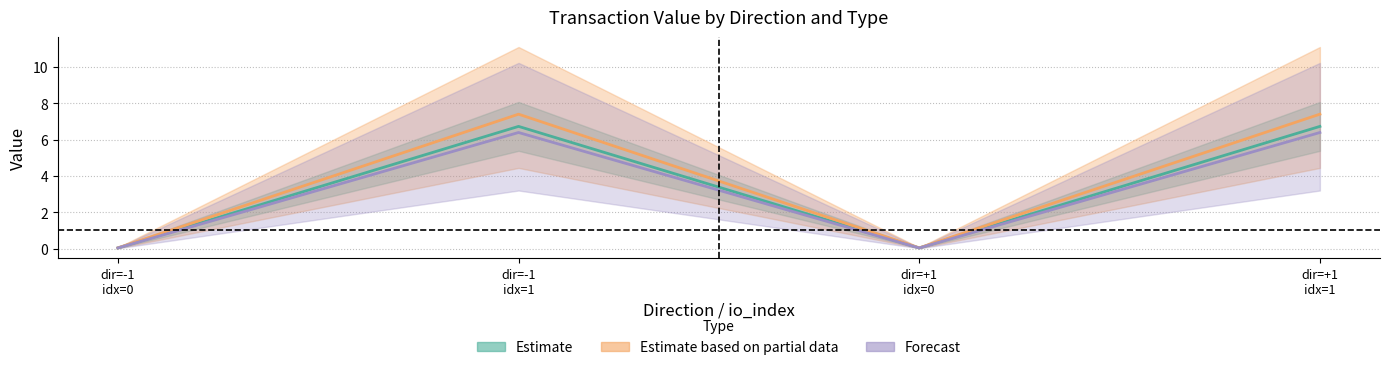

Where is the first local minimum for Forecast?

dir=+1
idx=0